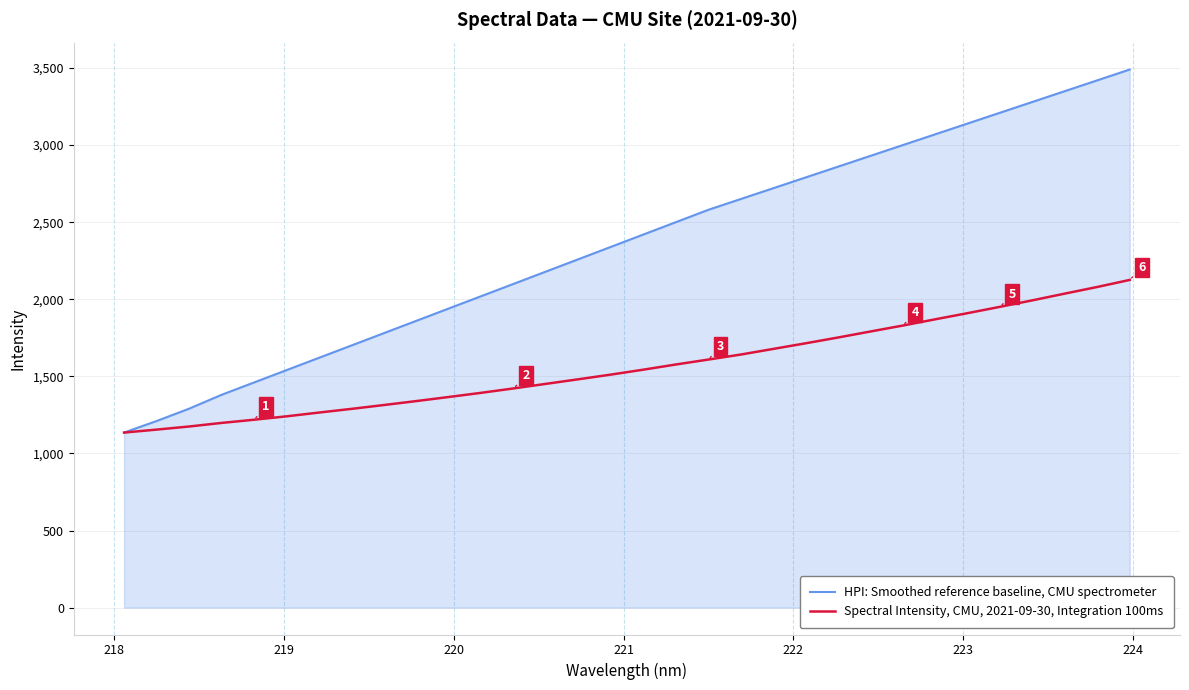

True or false: HPI: Smoothed reference baseline, CMU spectrometer has more than 0 interior local peaks.

False